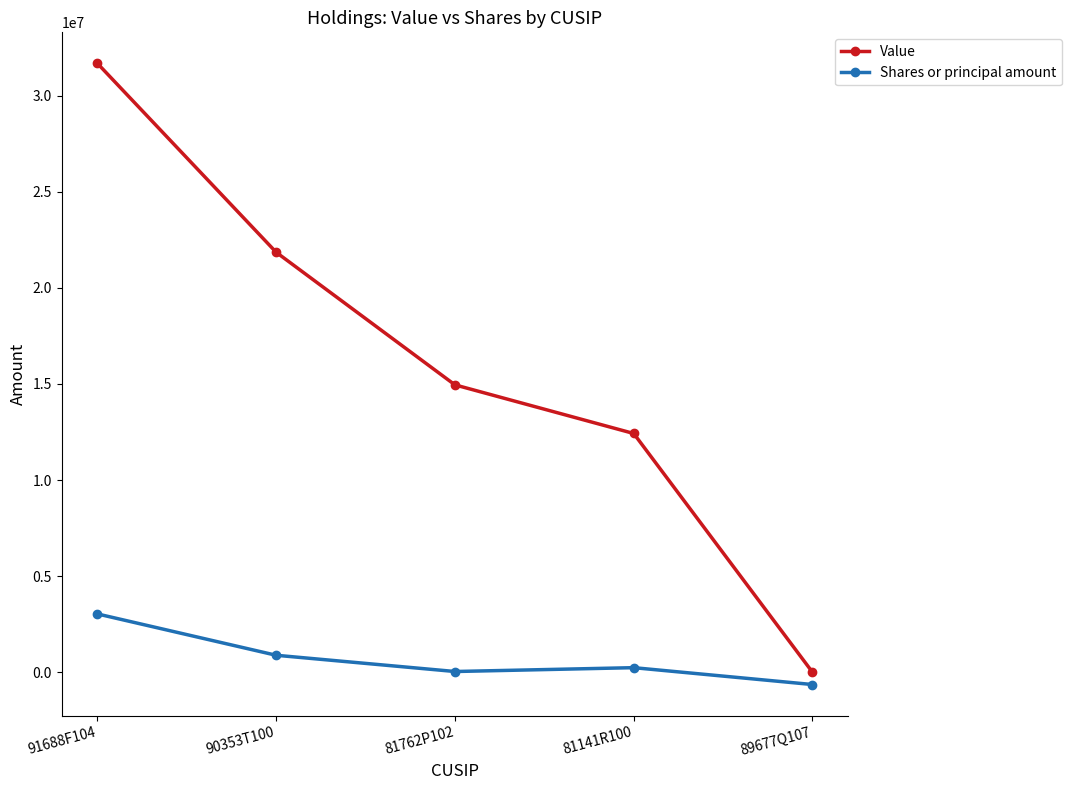

At which category is the sum across all series the highest?

91688F104